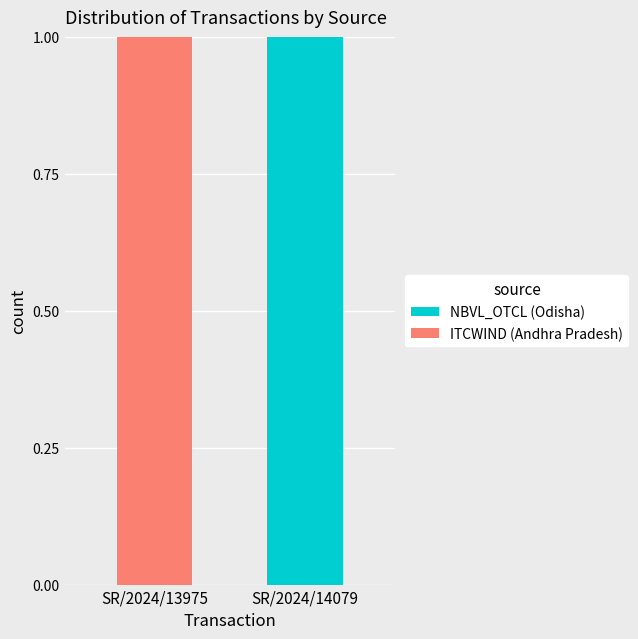

The value of NBVL_OTCL (Odisha) at SR/2024/14079 is 1. True or false?

True